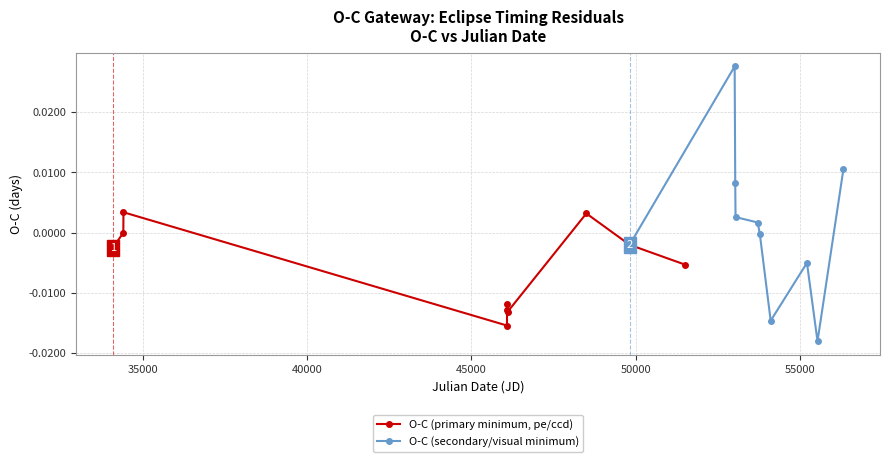

How many data points in O-C (secondary/visual minimum) are less than 0?

5